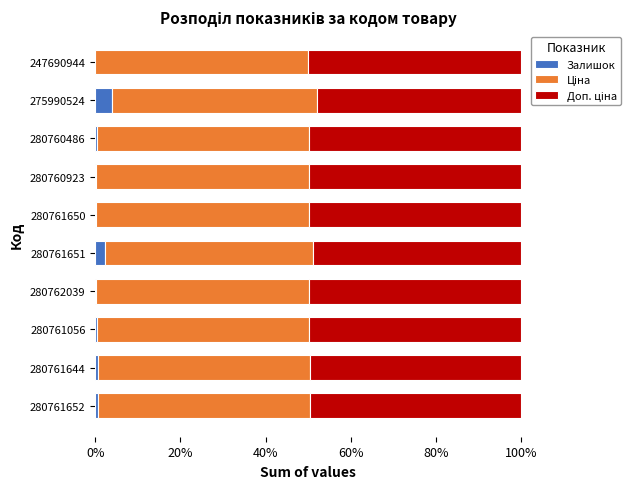

Which series has the largest range (max minus min)?

Залишок